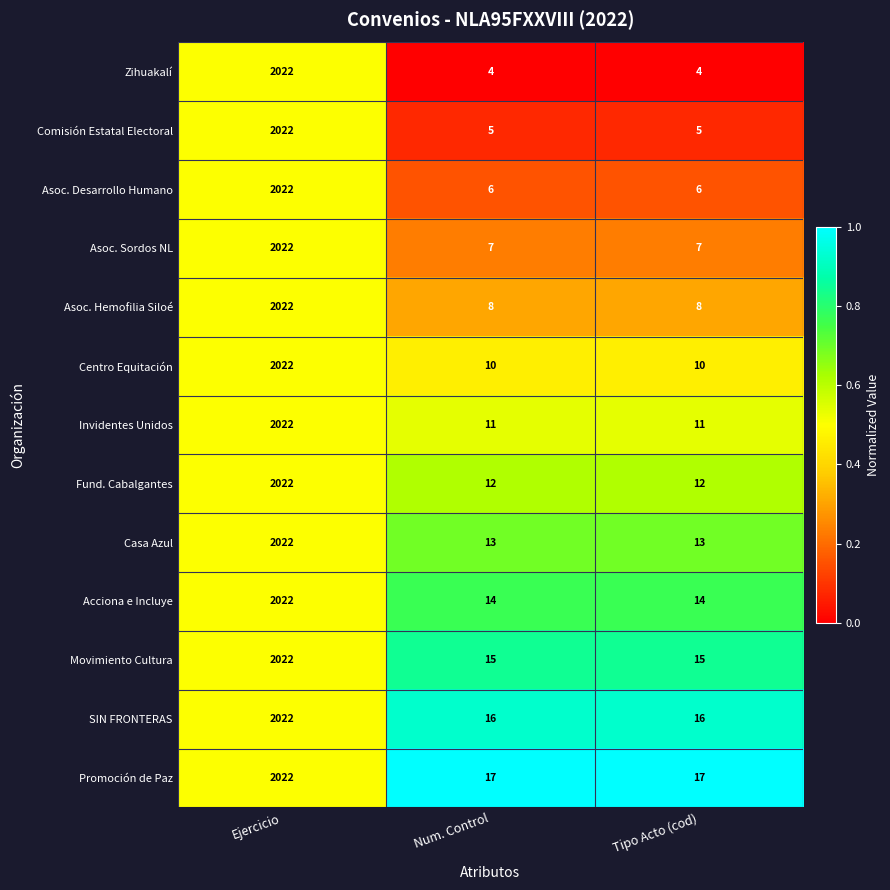

What is the total value across all series at Ejercicio?

26286